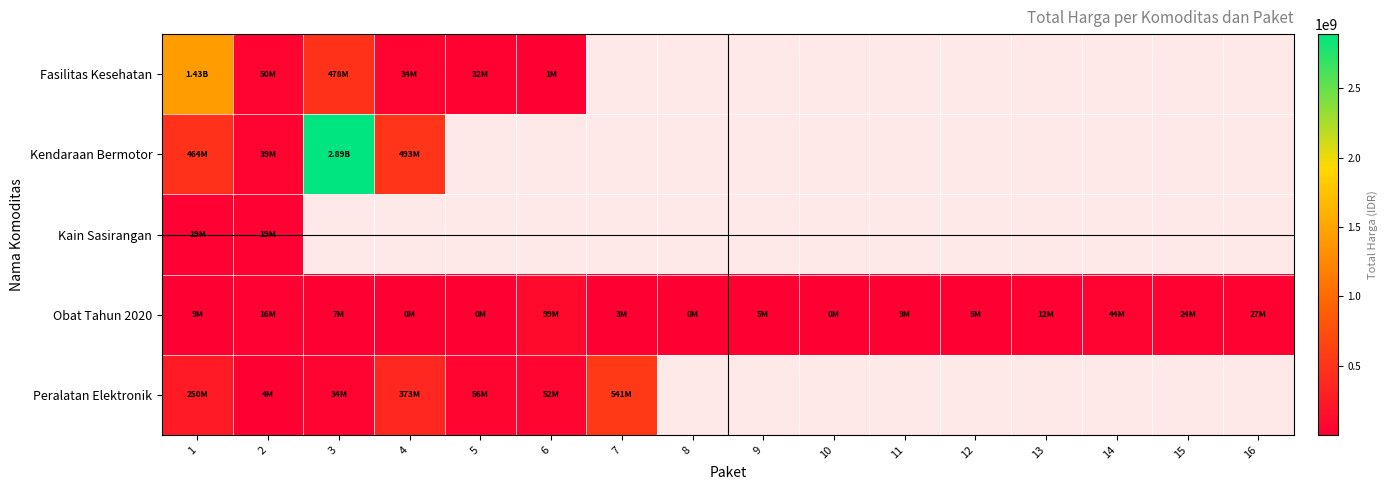

What is the smallest value displayed?

78000.0